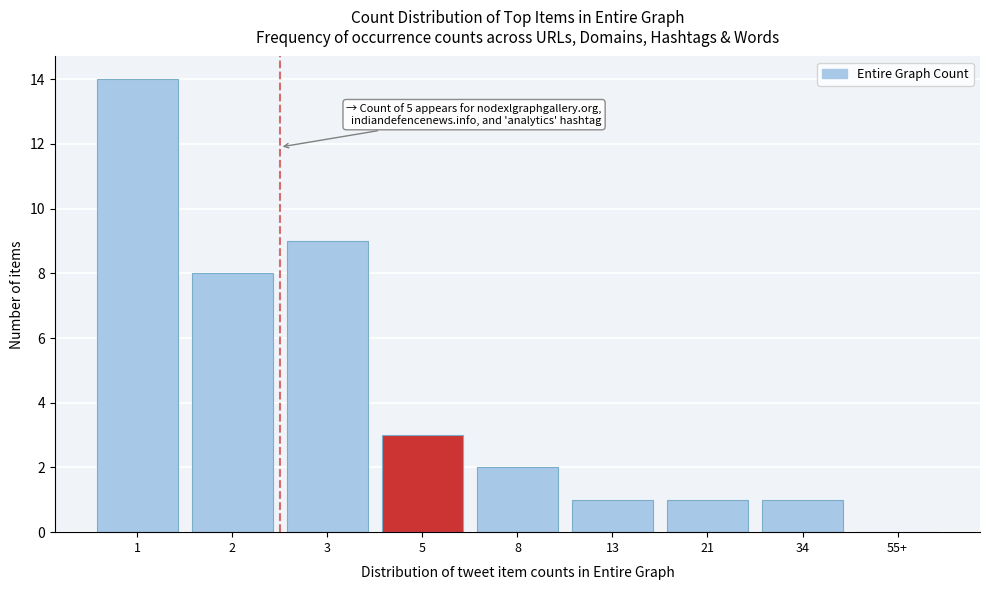

Reading left to right, what are all the values shown in this chart?

1=14	2=8	3=9	5=3	8=2	13=1	21=1	34=1	55+=0